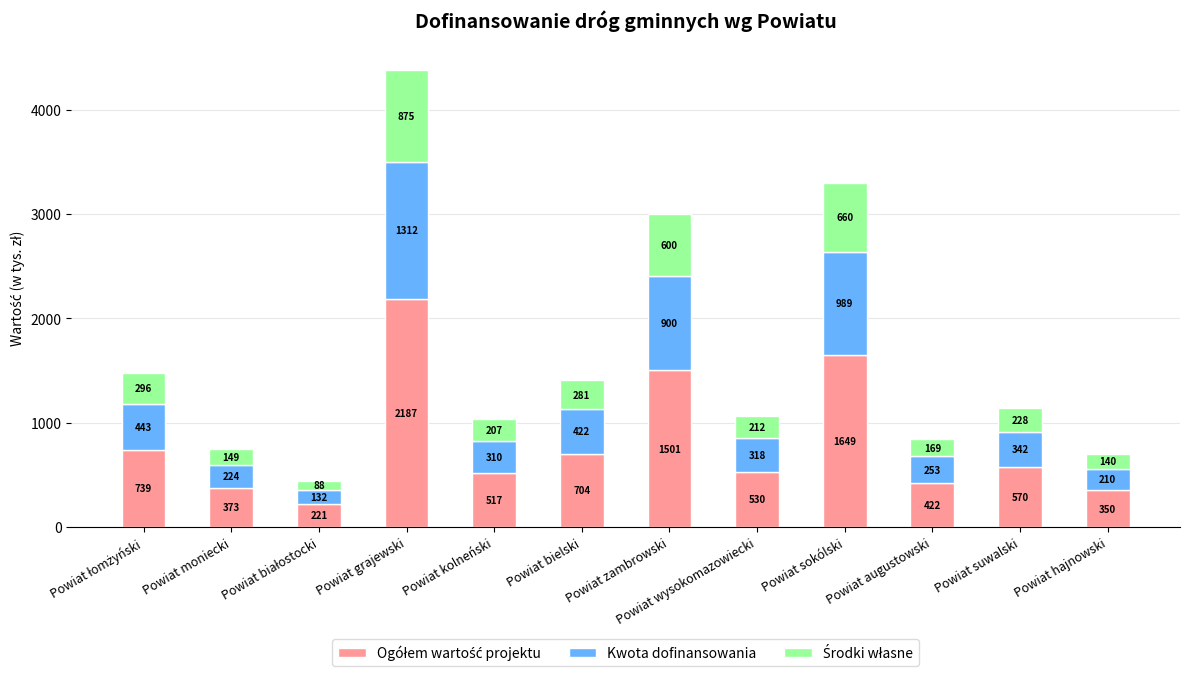

At which category is the sum across all series the highest?

Powiat grajewski